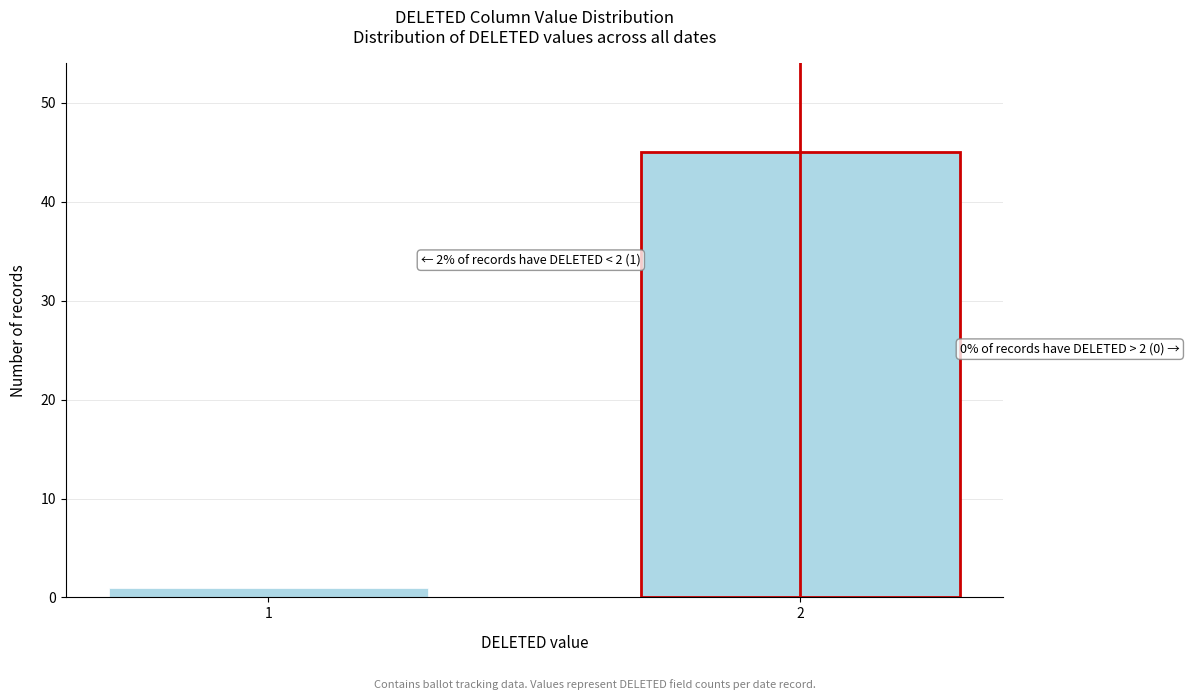

Reading right to left, list all the values displayed in this chart.

2=45	1=1